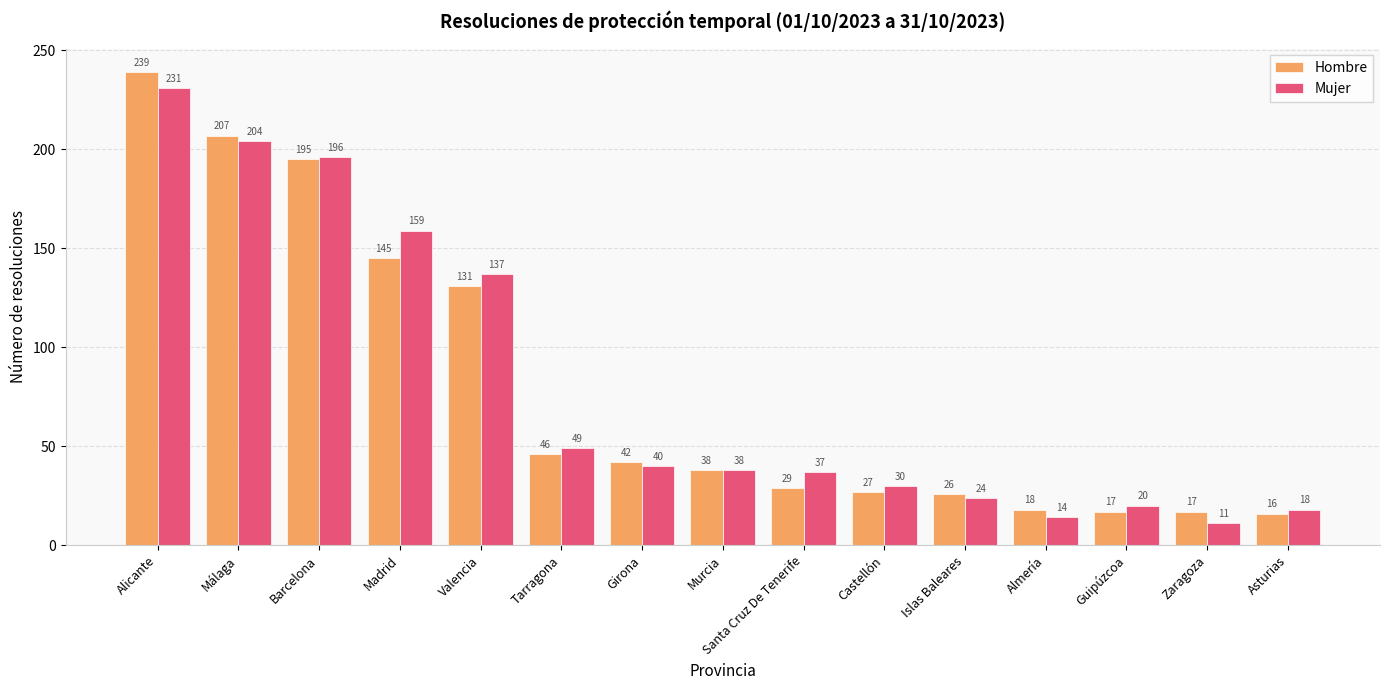

How many groups of bars are there?

15